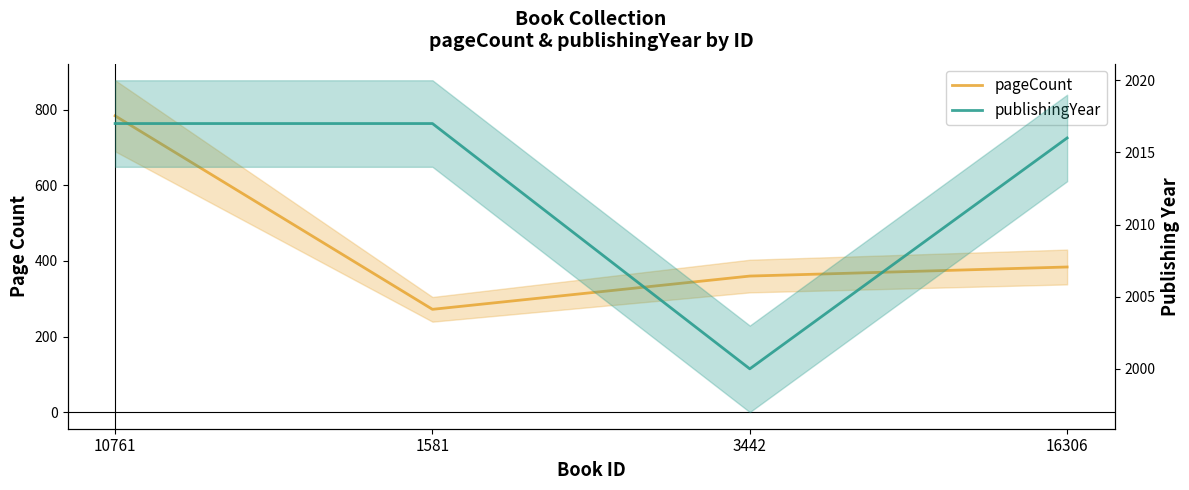

The value of publishingYear at 1581 is 2017. True or false?

True